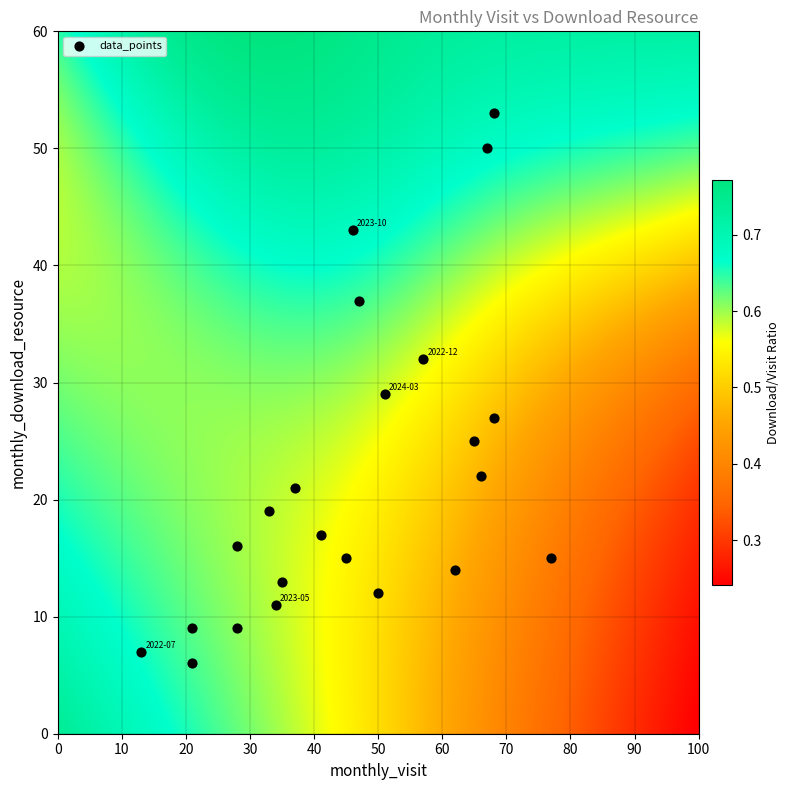

List the coordinates of all points as (Y, X) pairs, reading left to right.

(7, 13)  (9, 21)  (6, 21)  (9, 28)  (16, 28)  (19, 33)  (11, 34)  (13, 35)  (21, 37)  (17, 41)  (15, 45)  (43, 46)  (37, 47)  (12, 50)  (29, 51)  (32, 57)  (14, 62)  (25, 65)  (22, 66)  (50, 67)  (27, 68)  (53, 68)  (15, 77)